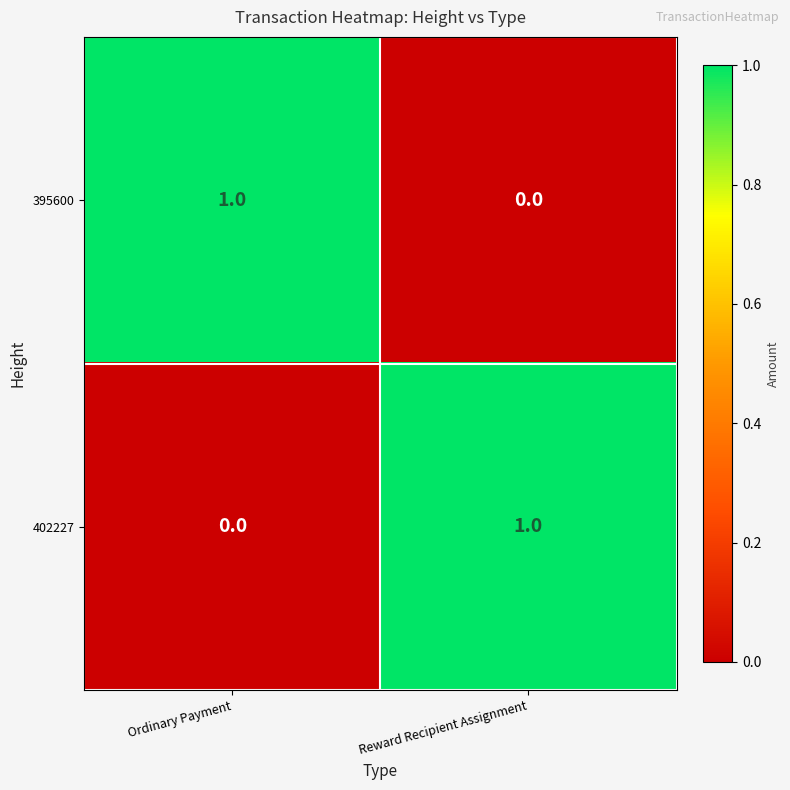

Reading right to left, list all the values displayed in this chart.

395600: 0	1
402227: 1	0